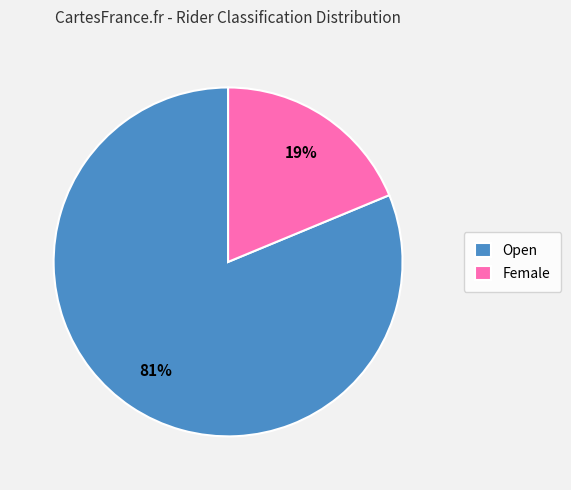

Rank the categories by value from lowest to highest.

Female, Open